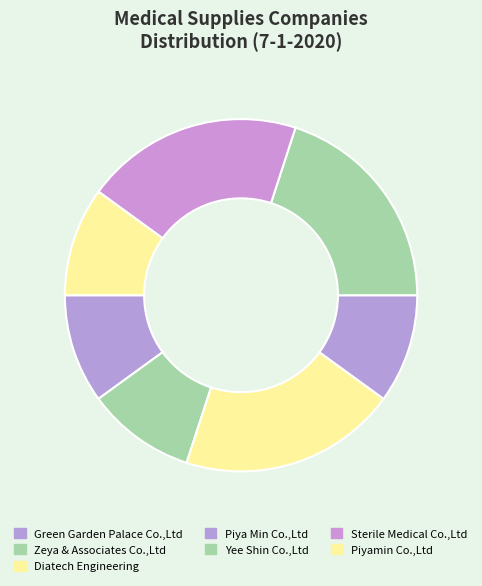

Count the number of slices in the pie.

7